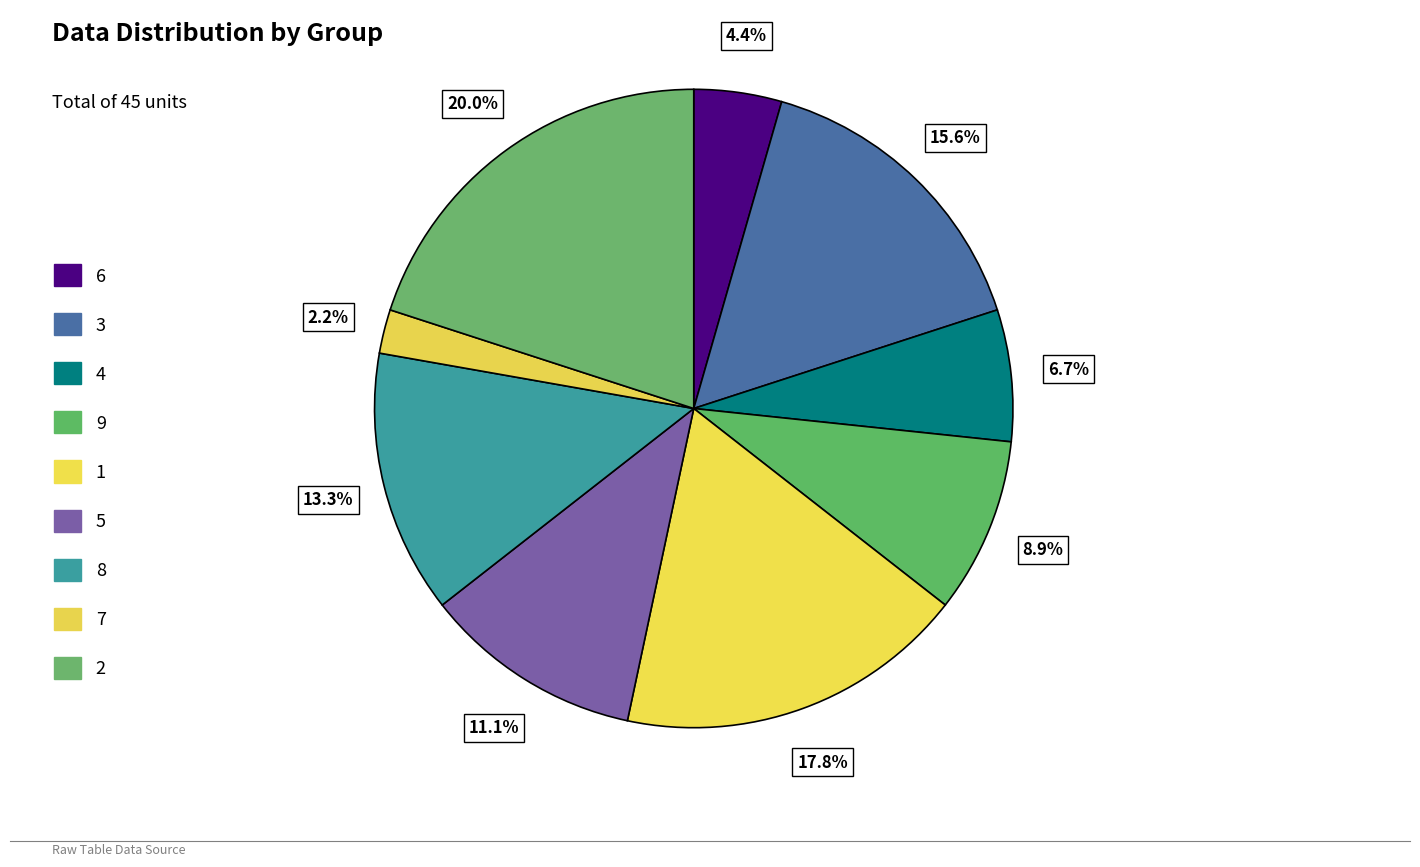

How many segments does this pie chart have?

9